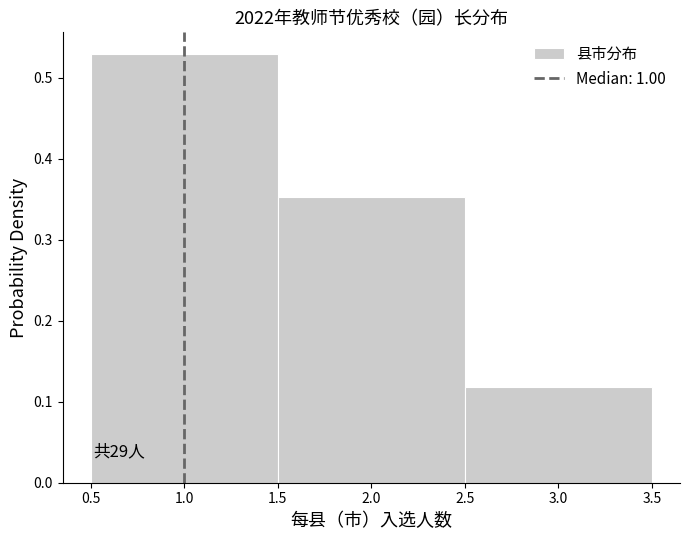

Which range on the x-axis has the tallest bar?

0.5 to 1.5